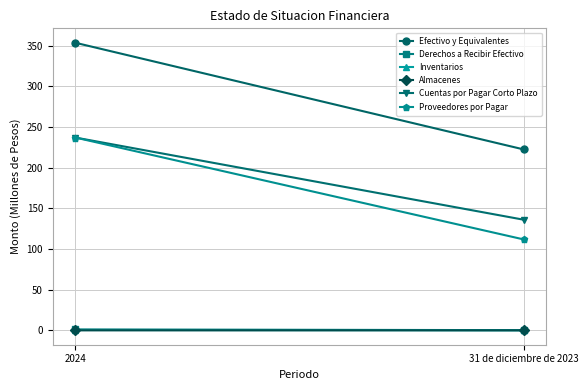

Which series has the largest range (max minus min)?

Efectivo y Equivalentes